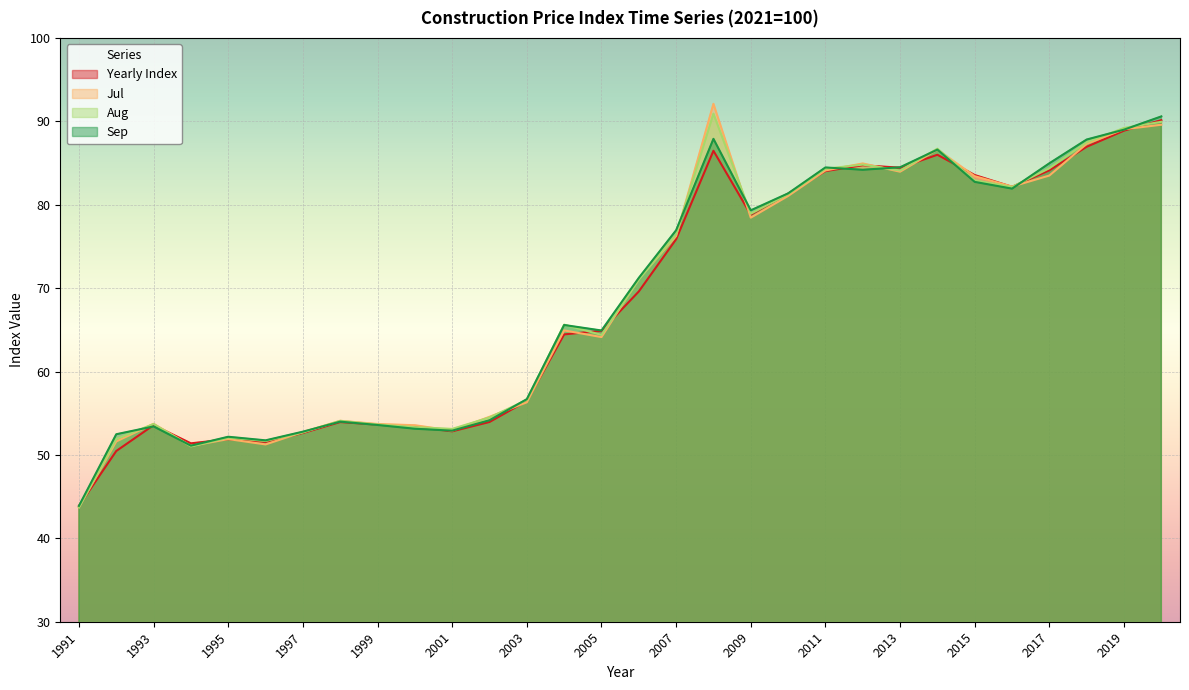

What are all the series names shown in the legend?

Yearly Index, Jul, Aug, Sep